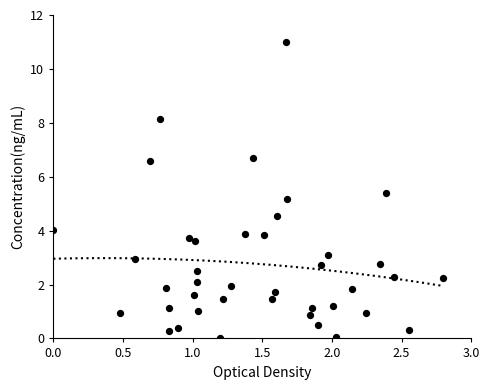

What Y value in the scatter plot is closest to 5?

5.2